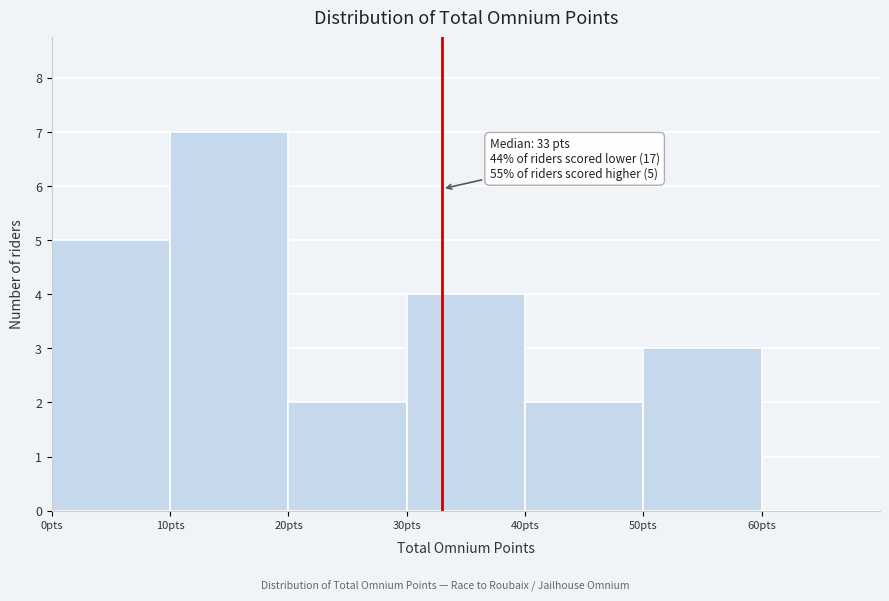

Which range on the x-axis has the tallest bar?

10 to 20